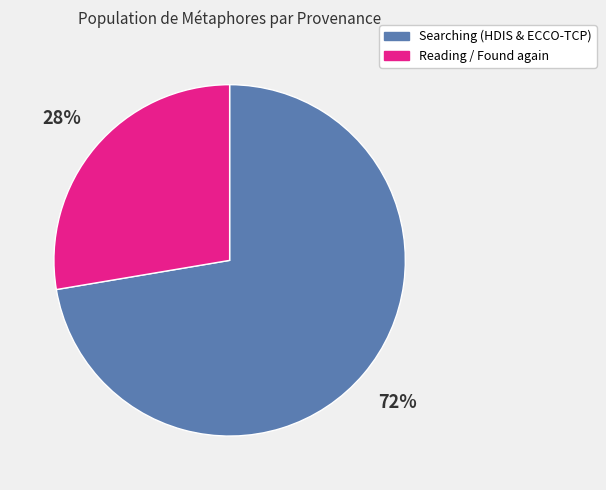

Does any single category account for the majority?

Yes